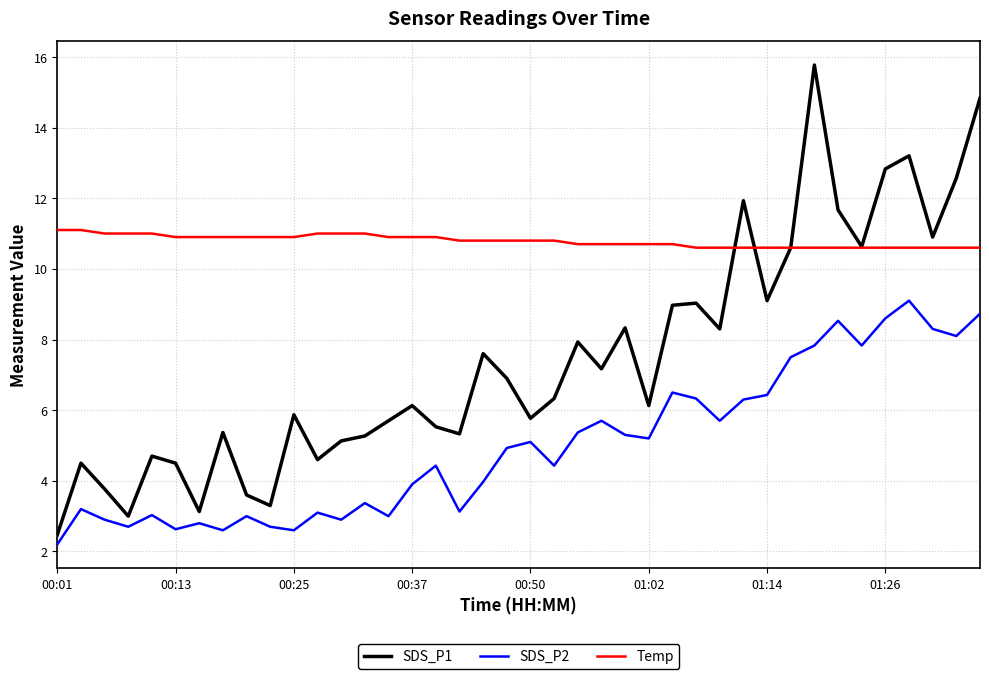

Rank the series by their average value, from highest to lowest.

Temp, SDS_P1, SDS_P2